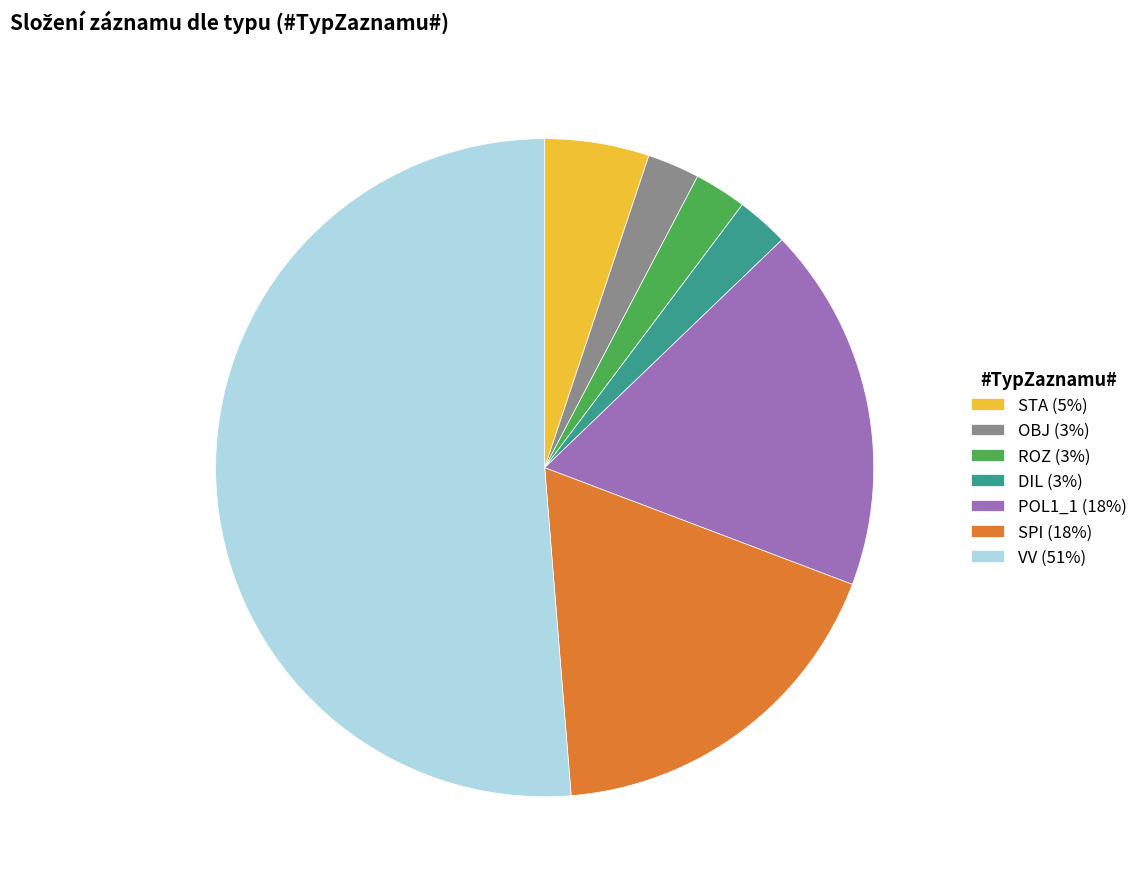

Between SPI and OBJ, which is larger?

SPI